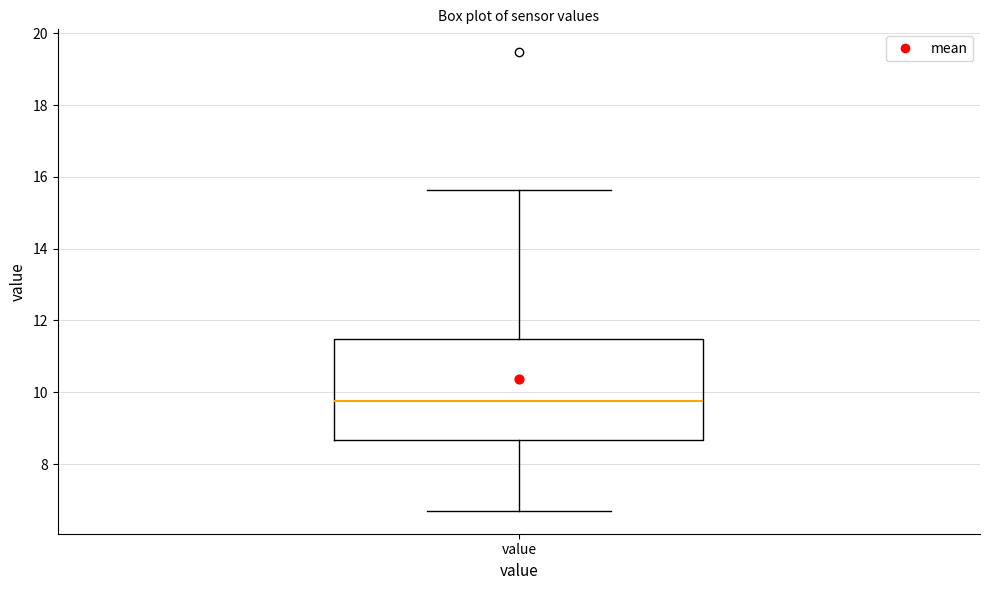

Where is the lower edge of the box for value on the y-axis? The values are not printed on the chart, so give them approximately, as read against the axis.

8.6